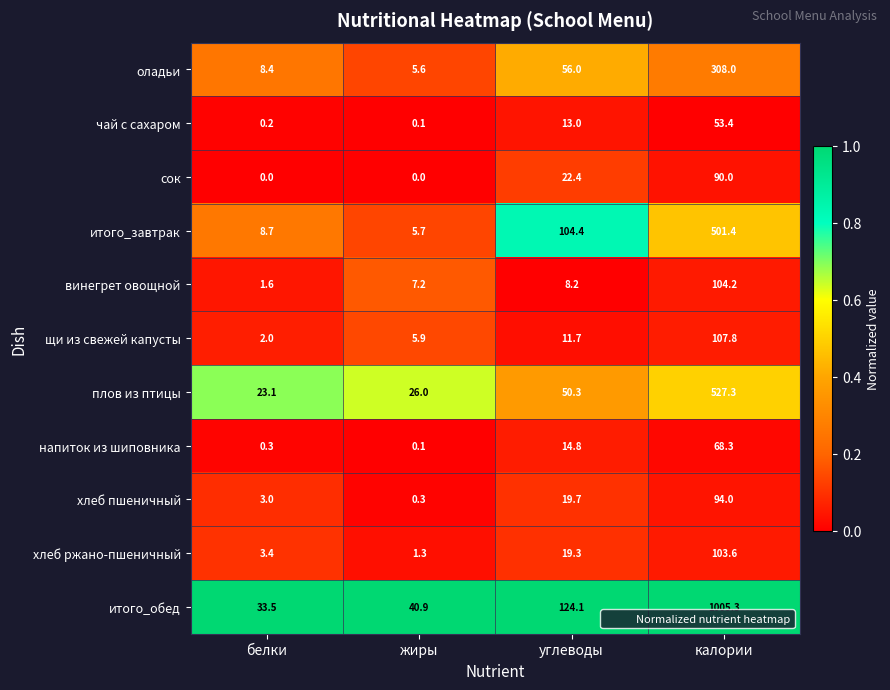

What is the difference between the maximum and minimum values in the сок series?

90.0